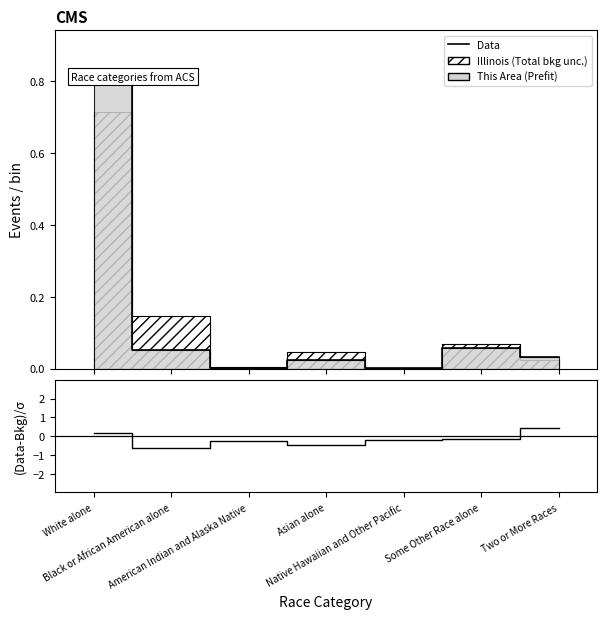

Is the value of Data at Two or More Races greater than the value of (Data-Bkg)/σ at Asian alone?

Yes